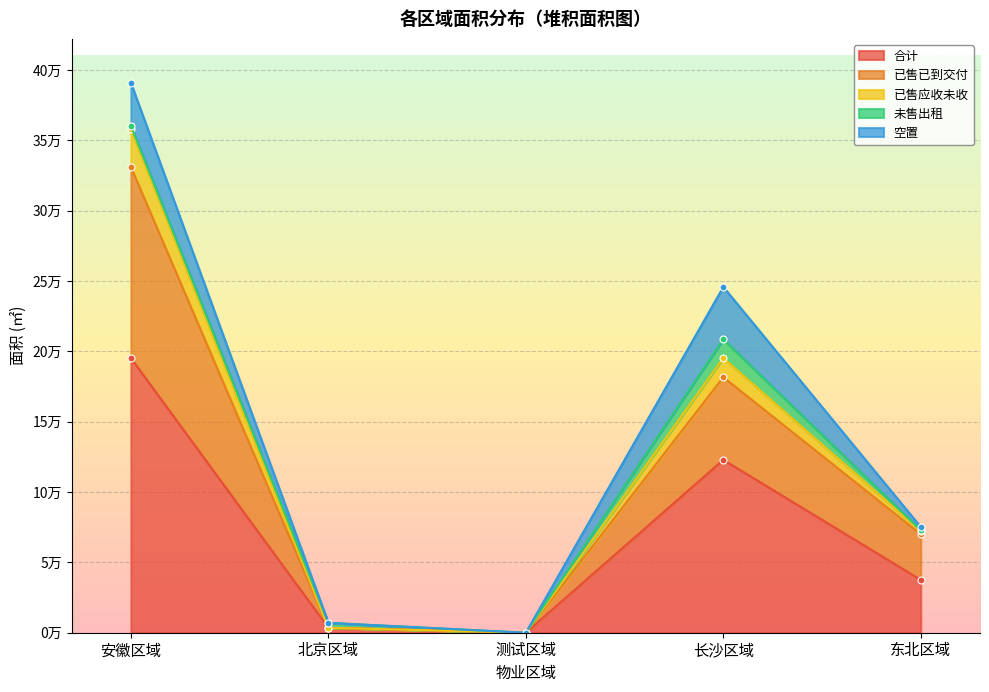

The 已售已到交付 series shows 489832.7 at 安徽区域. True or false?

False